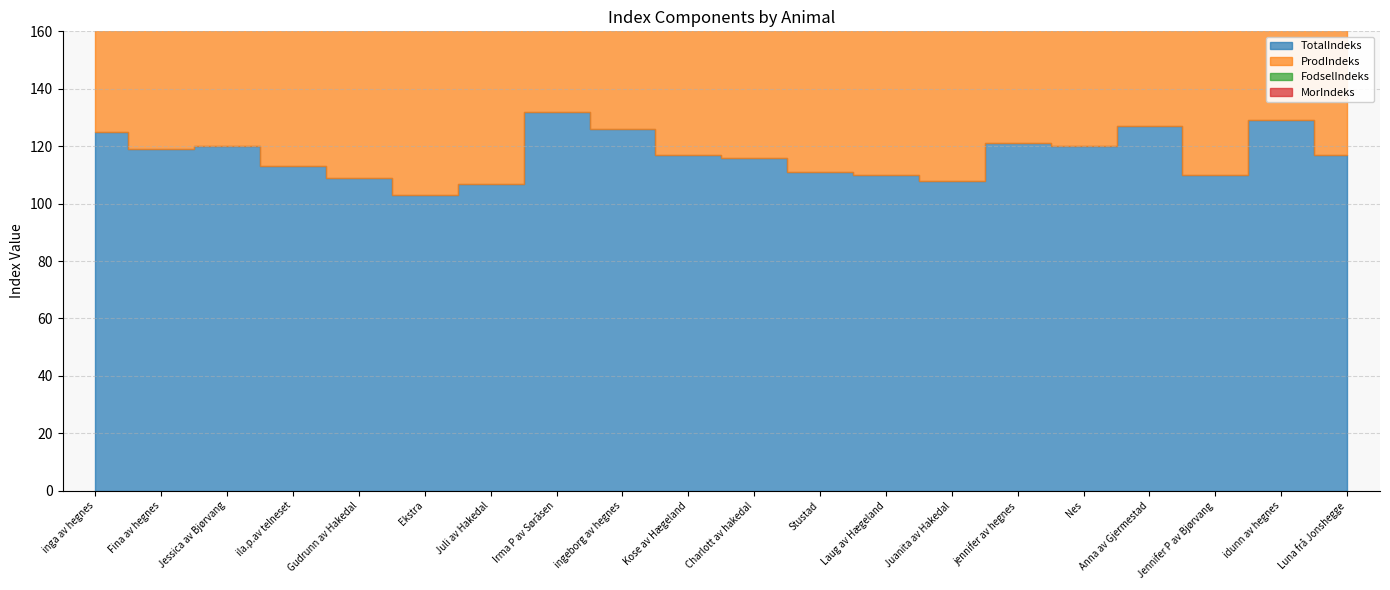

What is the value of the ProdIndeks point at the 15th from the left?

114